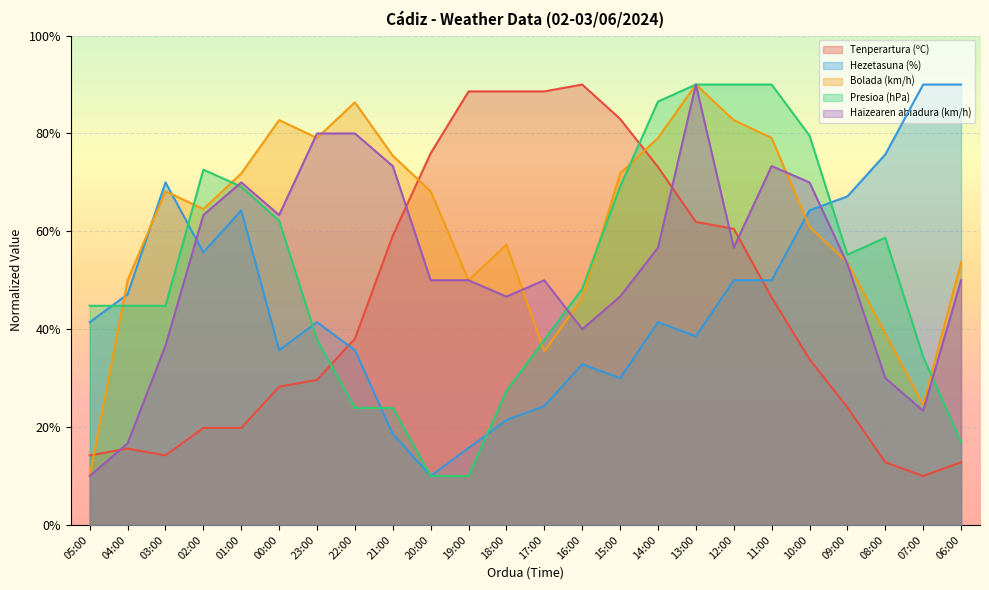

Is the value of Presioa (hPa) at 21:00 greater than the value of Bolada (km/h) at 23:00?

No